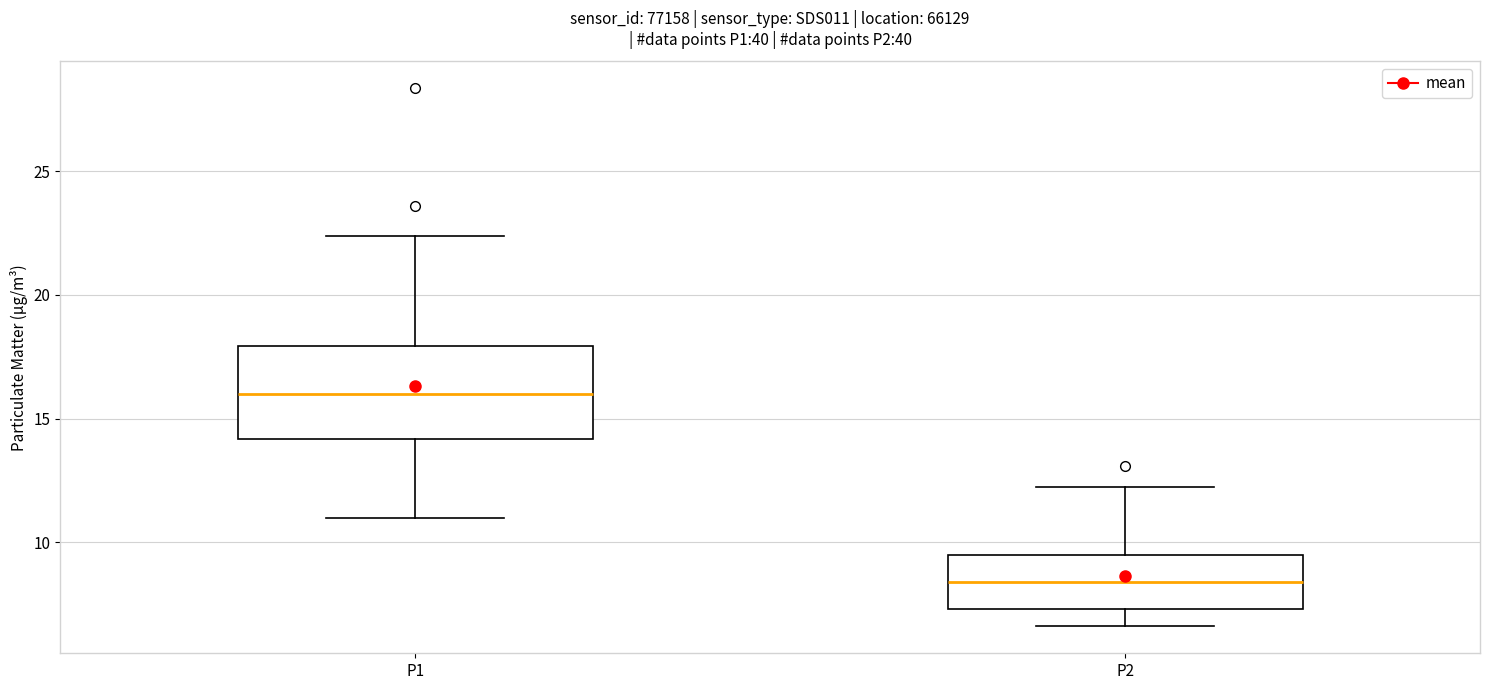

Which box's median line is the lowest?

P2